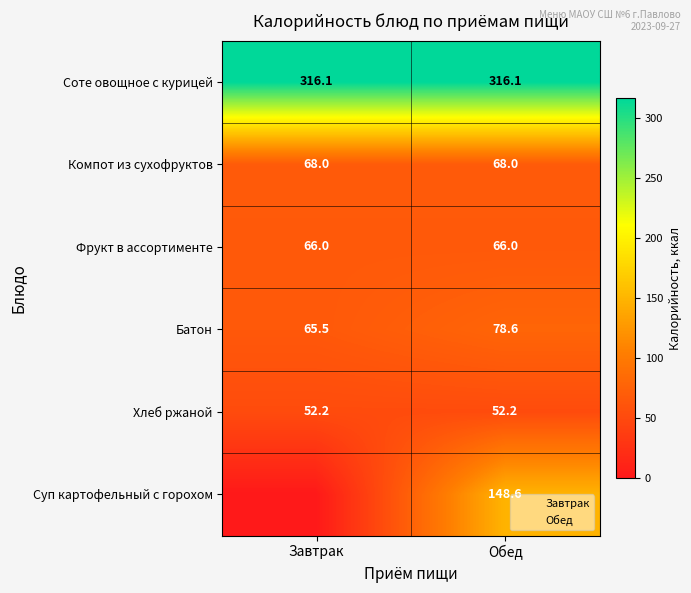

Which series has the widest spread of values?

Суп картофельный с горохом